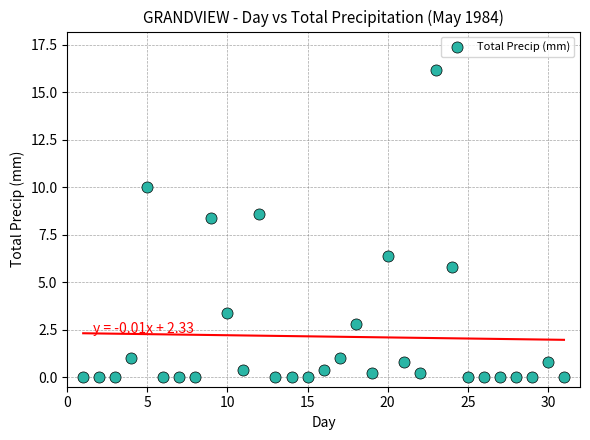

What Y value in the scatter plot is closest to 8?

8.4